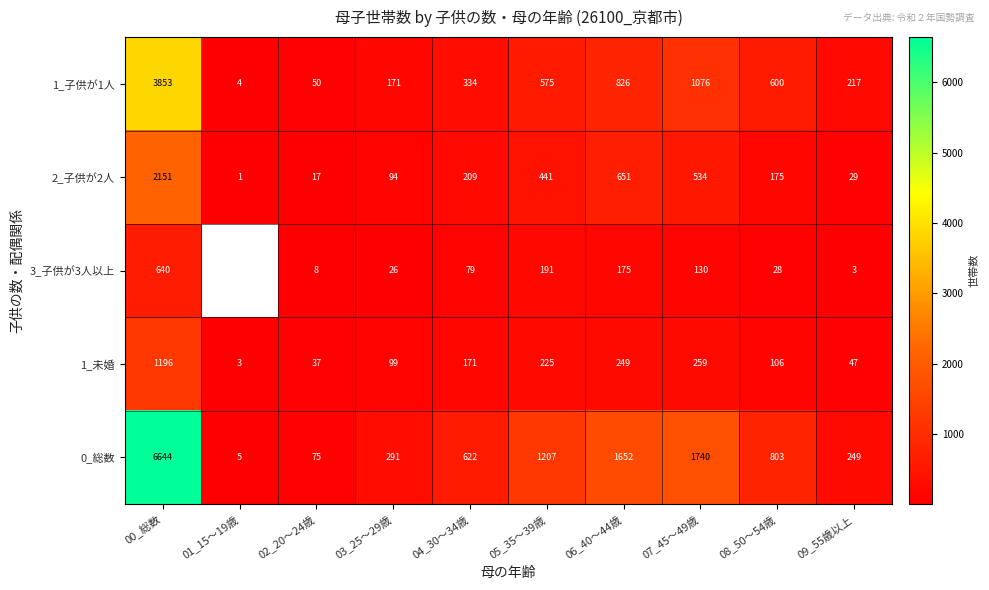

What is the difference between the highest and lowest values at 04_30～34歳?

543